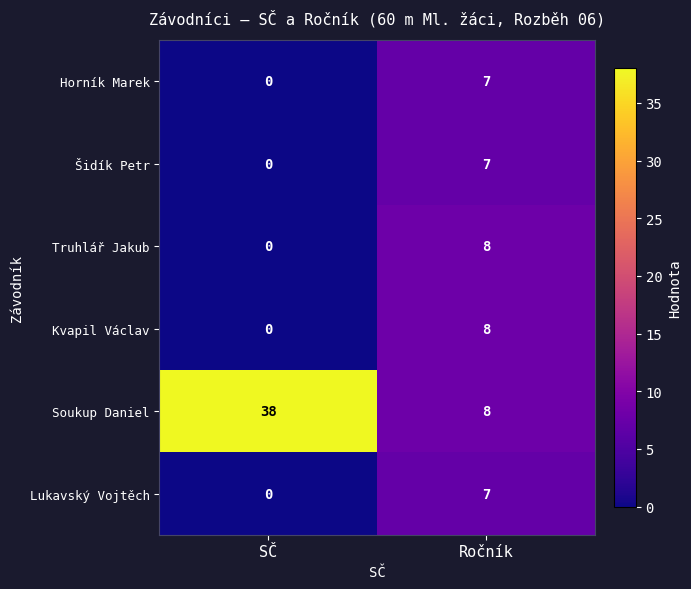

At which label is Truhlář Jakub closest to 4?

SČ